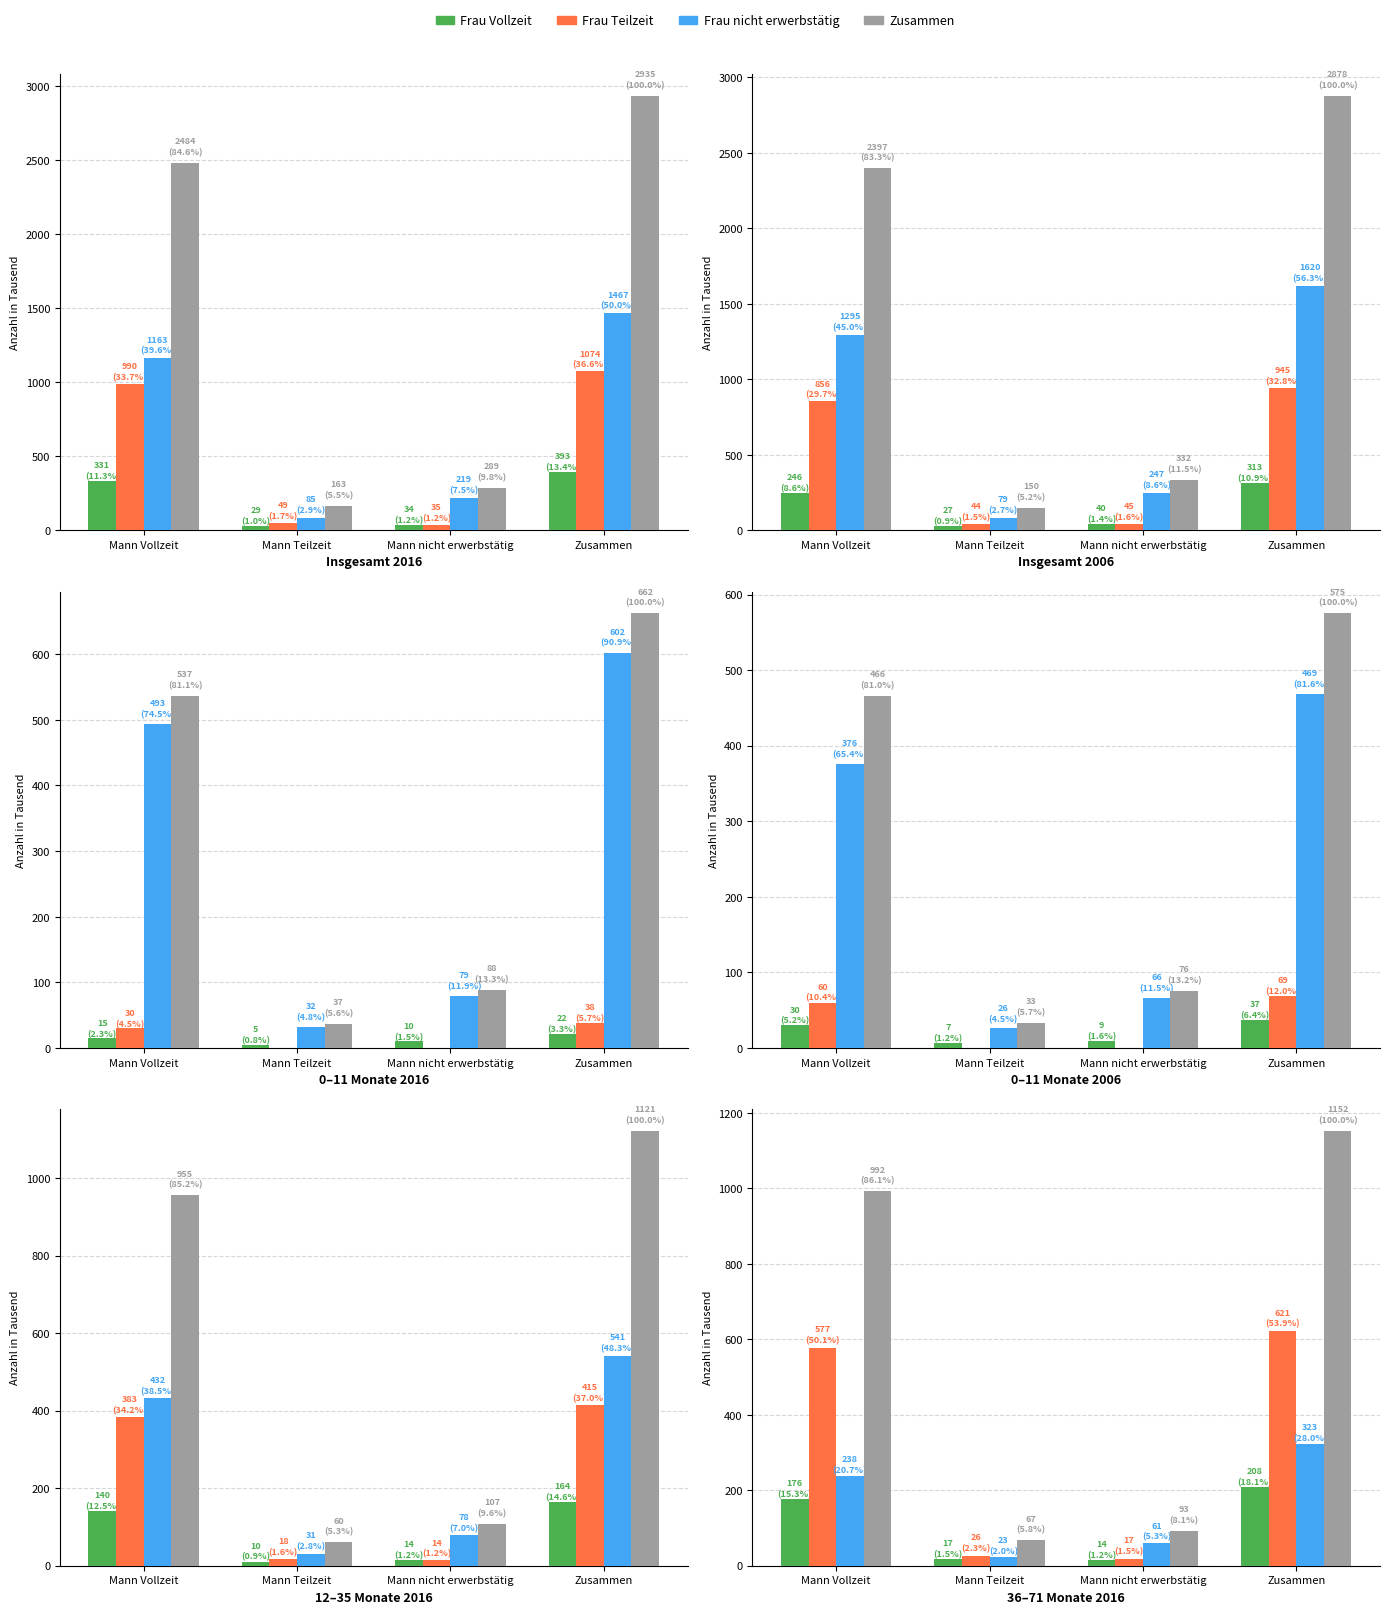

Does the chart contain stacked bars?

No